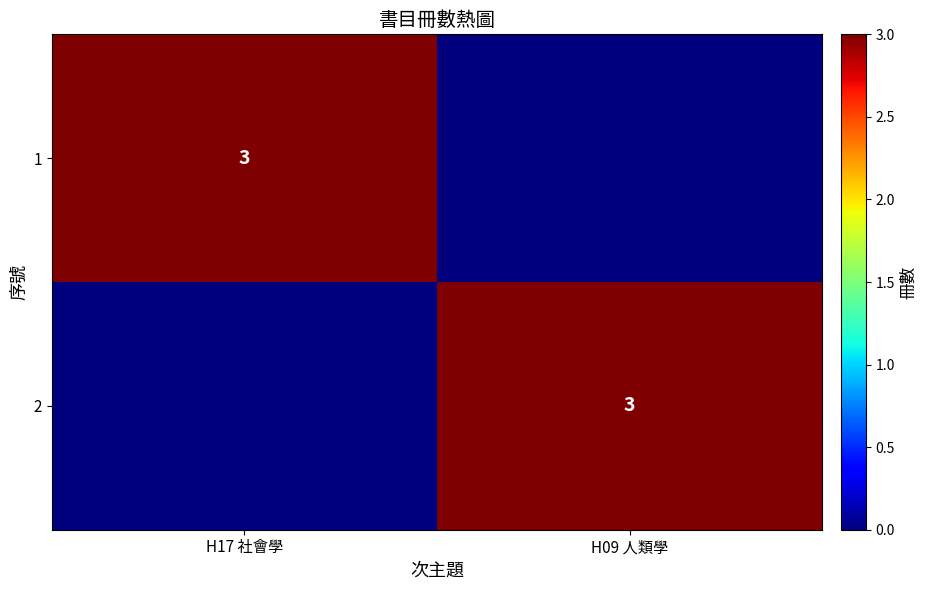

What is the total value across all series at H17 社會學?

3